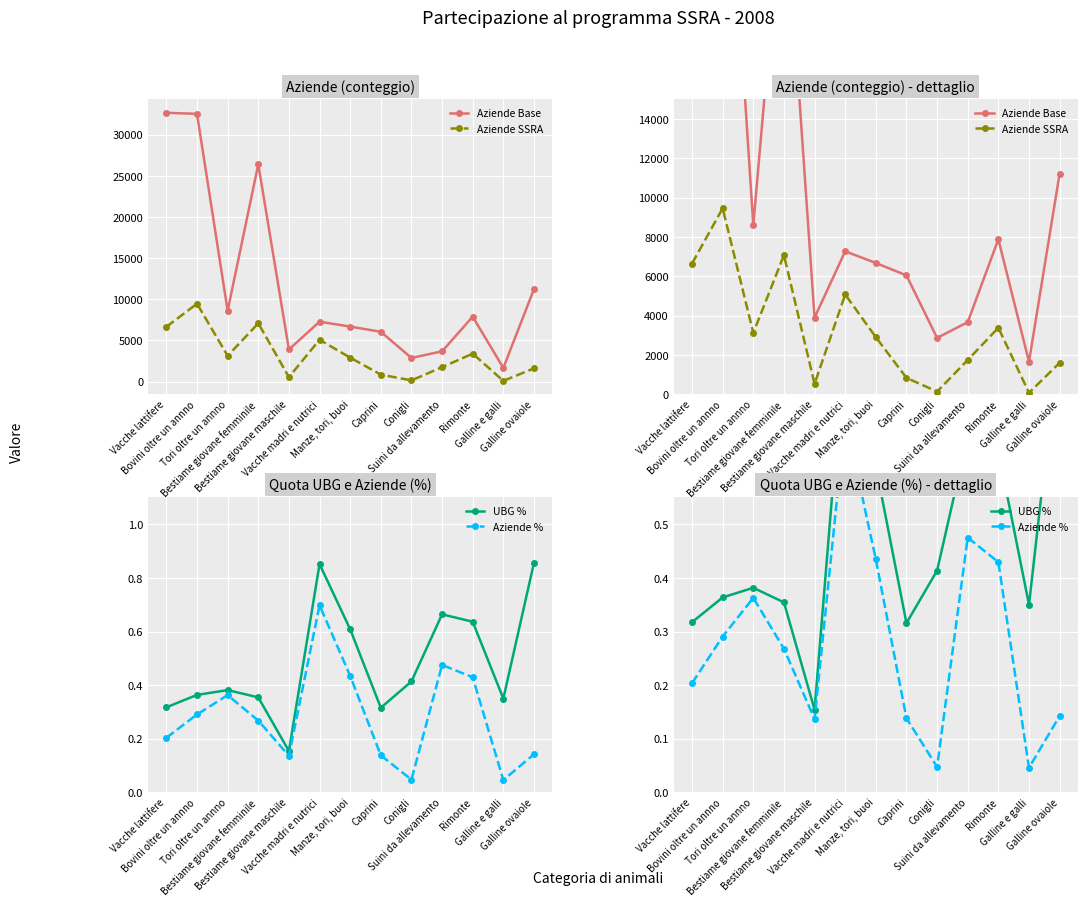

List the labels in order of Aziende SSRA value, smallest first.

Galline e galli, Conigli, Bestiame giovane maschile, Caprini, Galline ovaiole, Suini da allevamento, Manze, tori, buoi, Tori oltre un annno, Rimonte, Vacche madri e nutrici, Vacche lattifere, Bestiame giovane femminile, Bovini oltre un annno